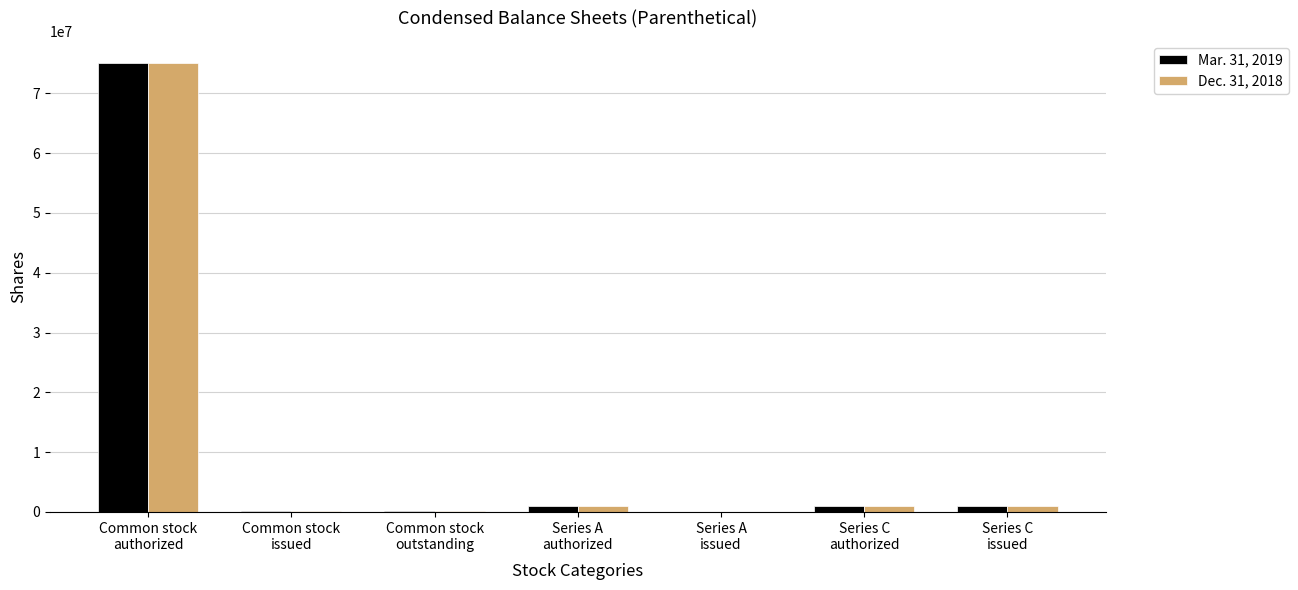

How many distinct data groups are displayed?

2